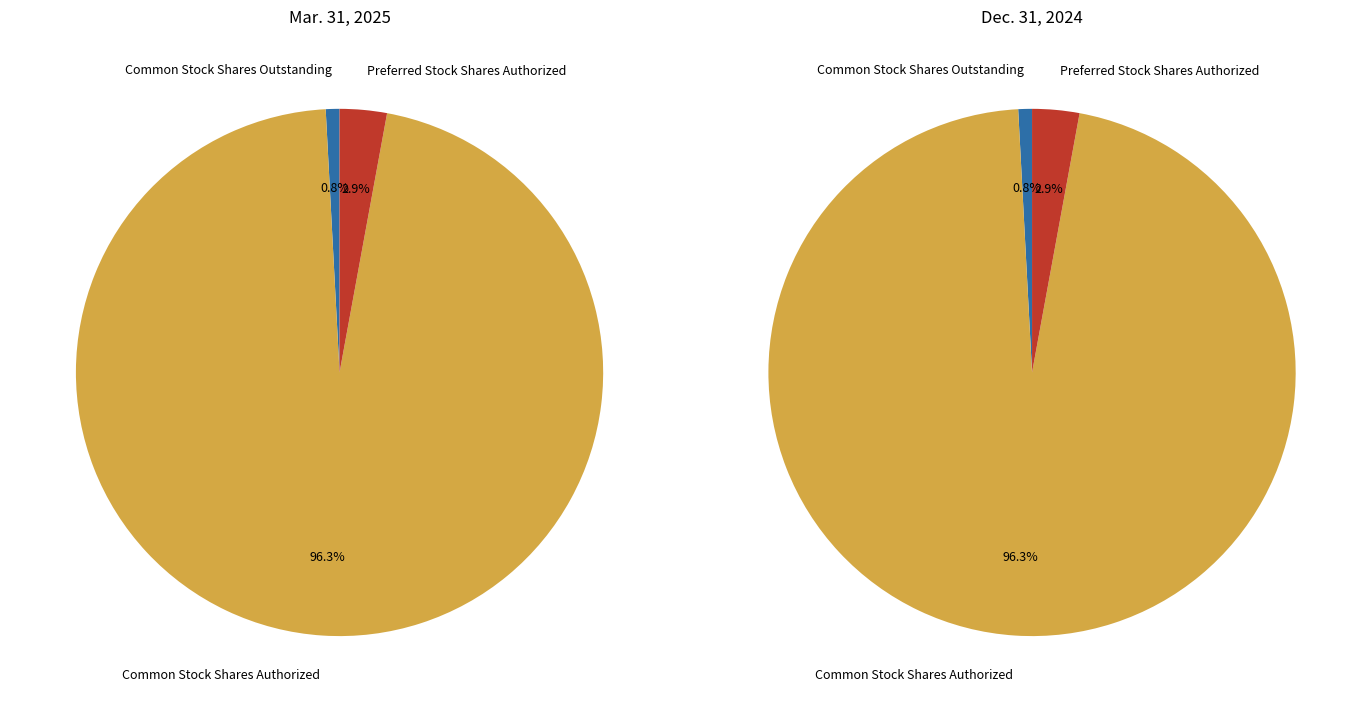

Which category has the biggest portion of the pie?

Common Stock Shares Authorized